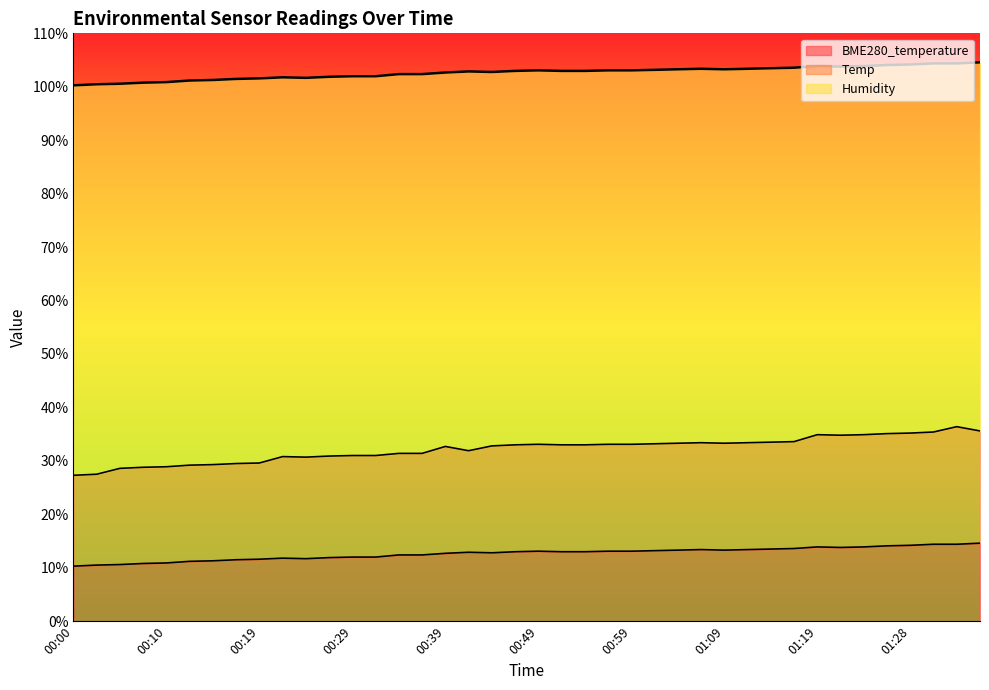

Which category has the lowest value across all series?

00:00